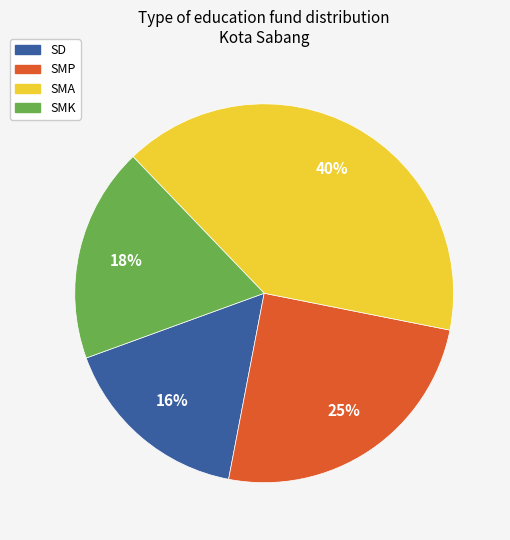

Does SMP account for over 50% of the chart?

No